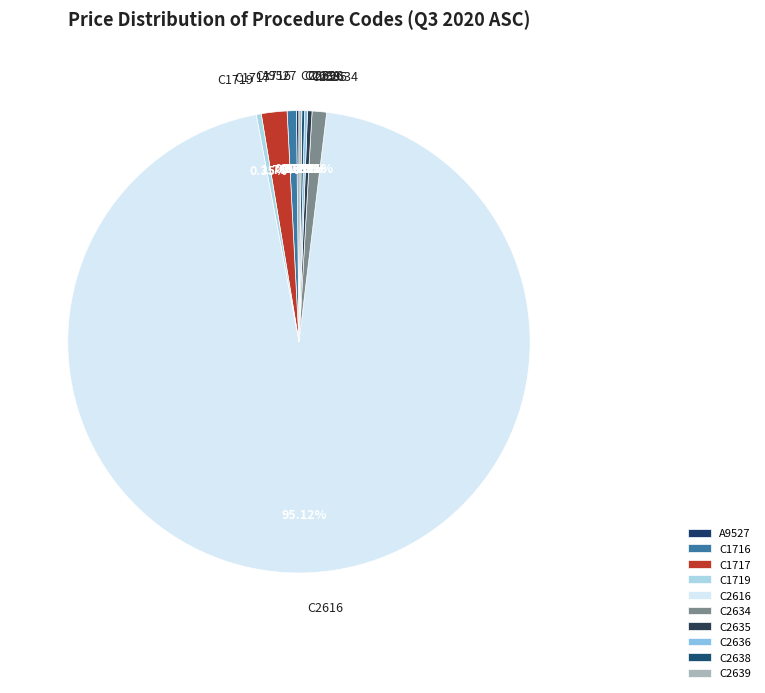

Approximately how many times larger is the value at C1716 compared to C1719?

1.8